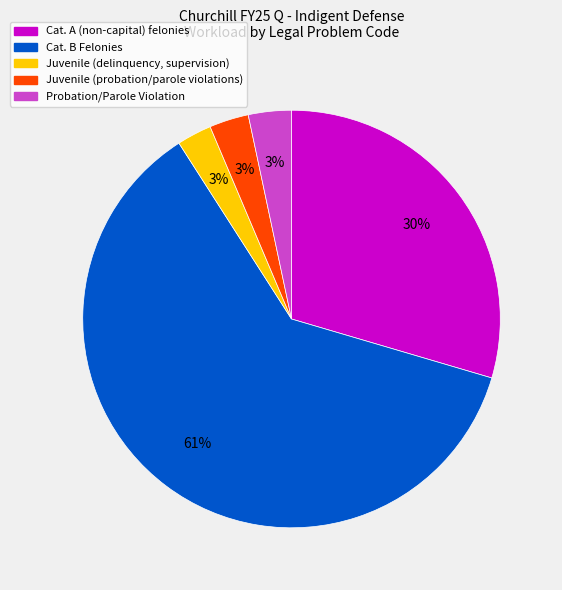

Do Juvenile (delinquency, supervision) and Cat. B Felonies together represent more than half of the pie?

Yes